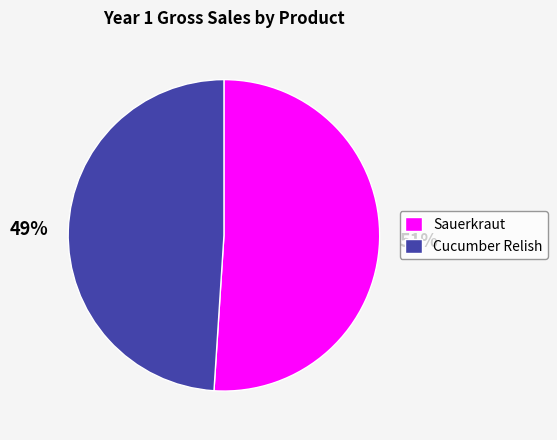

To the nearest percent, what is the combined percentage of Cucumber Relish and Sauerkraut?

100%